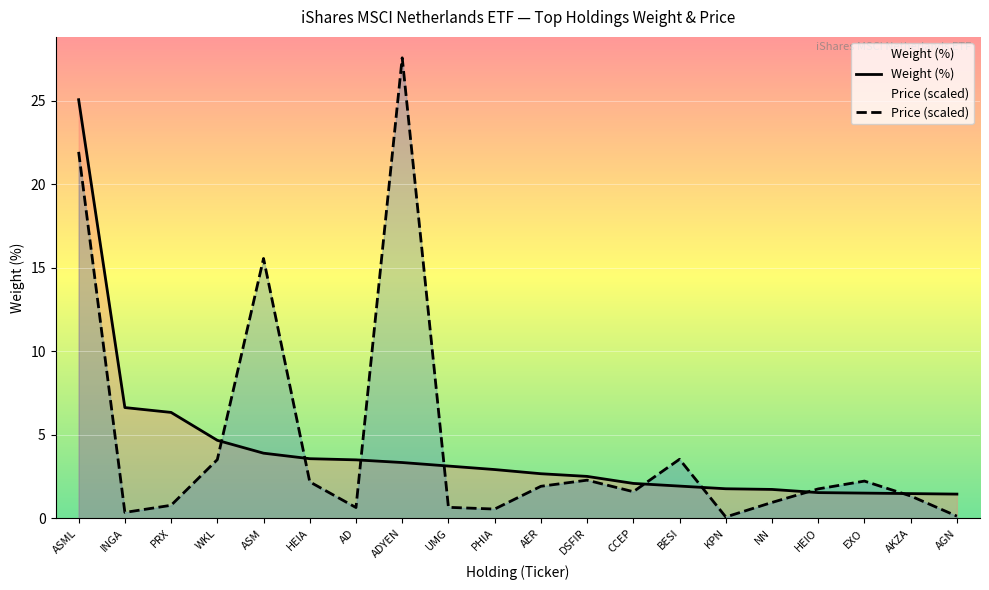

At which category is the sum across all series the highest?

ASML